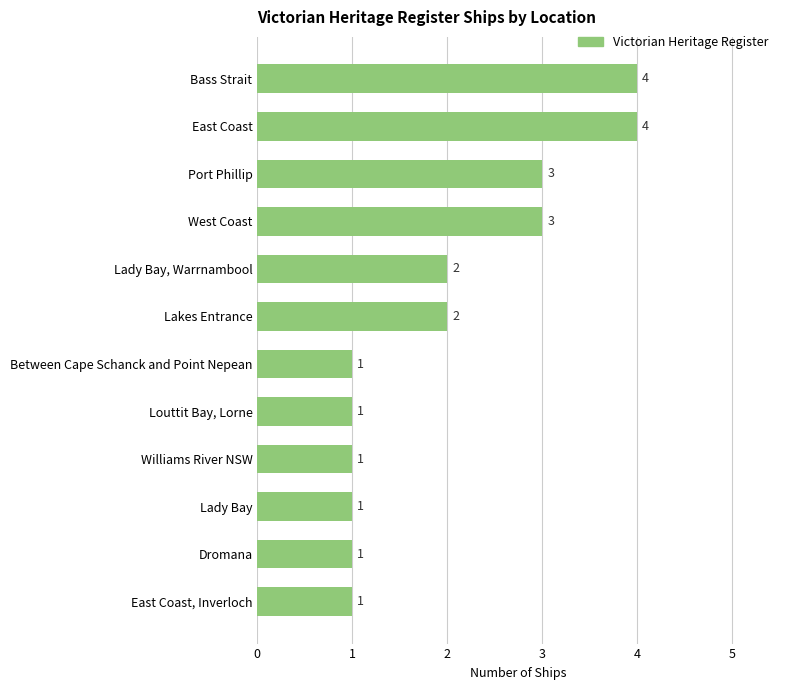

Is it true that the value at Dromana is 0?

False